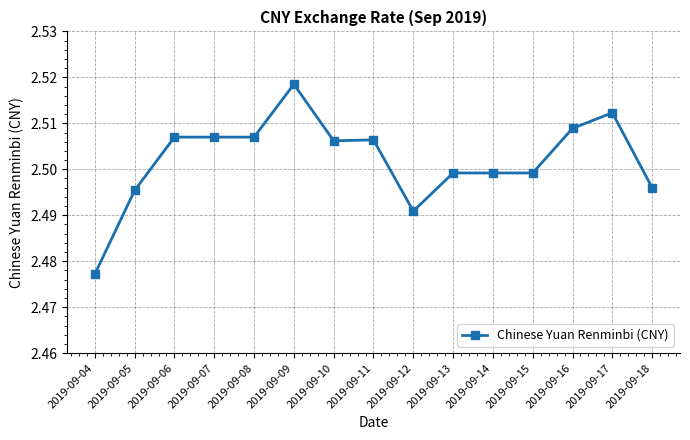

Which category has the lowest value across all series?

2019-09-04